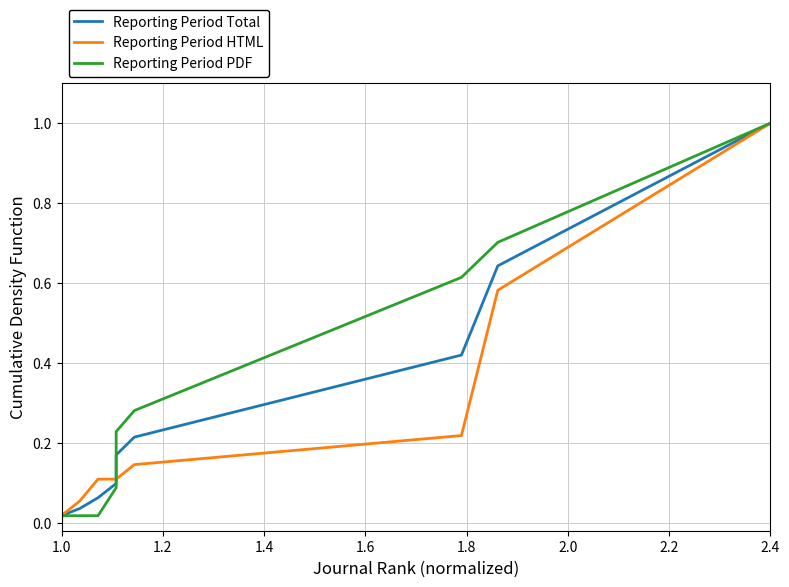

Reading right to left, extract all data points from this chart.

Reporting Period Total: 1.0	0.6	0.4	0.2	0.2	0.1	0.1	0.1	0.0	0.0	0.0
Reporting Period HTML: 1.0	0.6	0.2	0.1	0.1	0.1	0.1	0.1	0.1	0.0	0.0
Reporting Period PDF: 1.0	0.7	0.6	0.3	0.2	0.2	0.1	0.0	0.0	0.0	0.0